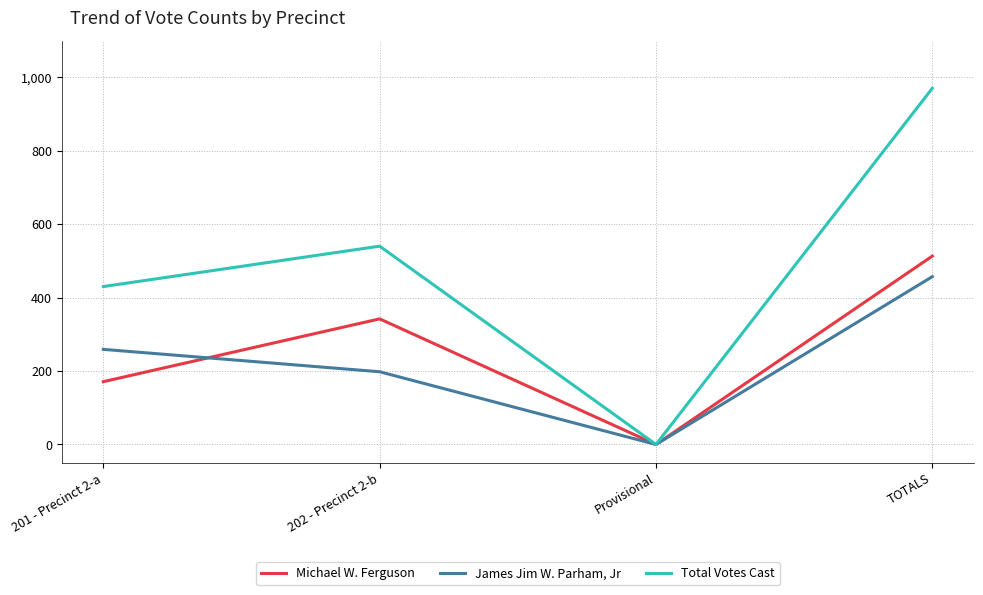

Which category has the lowest value in the Total Votes Cast series?

Provisional